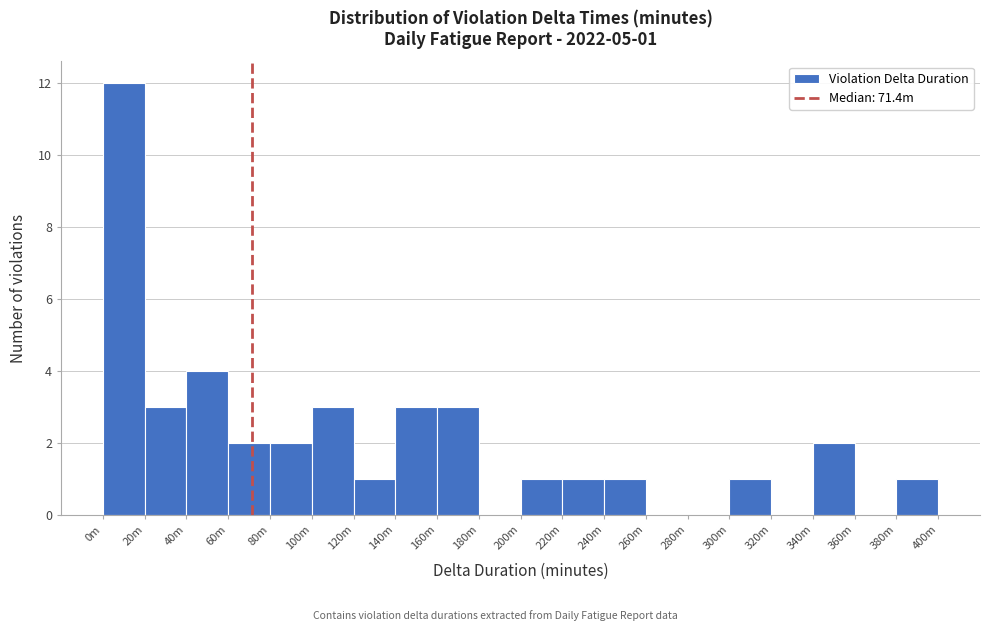

Reading left to right, extract all data points from this chart.

0m=12	20m=3	40m=4	60m=2	80m=2	100m=3	120m=1	140m=3	160m=3	180m=0	200m=1	220m=1	240m=1	260m=0	280m=0	300m=1	320m=0	340m=2	360m=0	380m=1